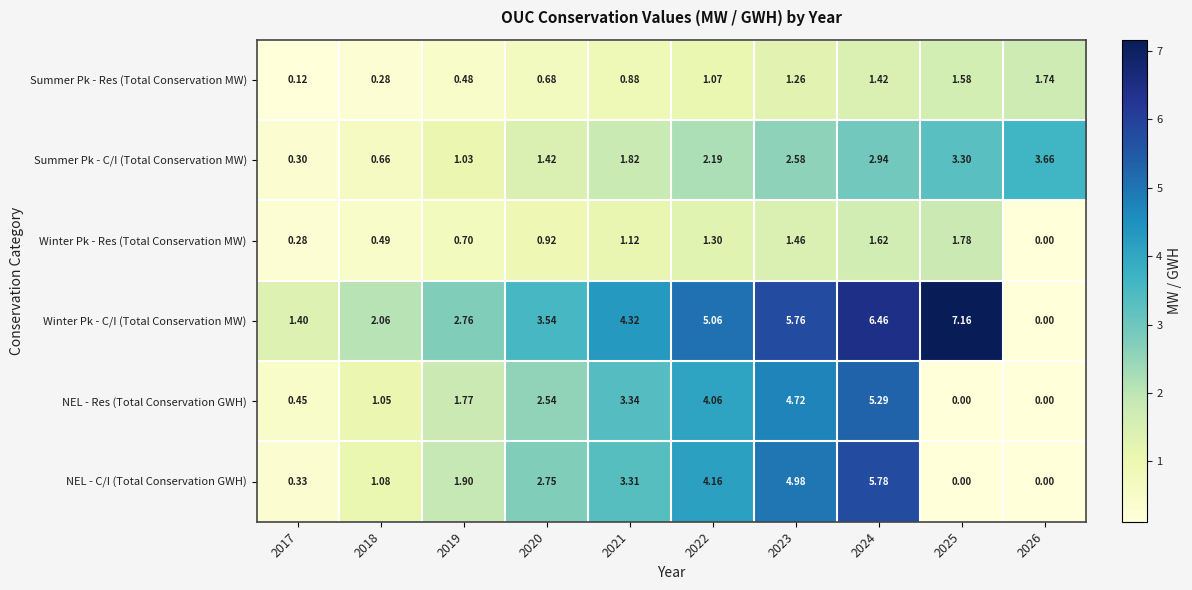

At how many categories does at least one series exceed 0?

10